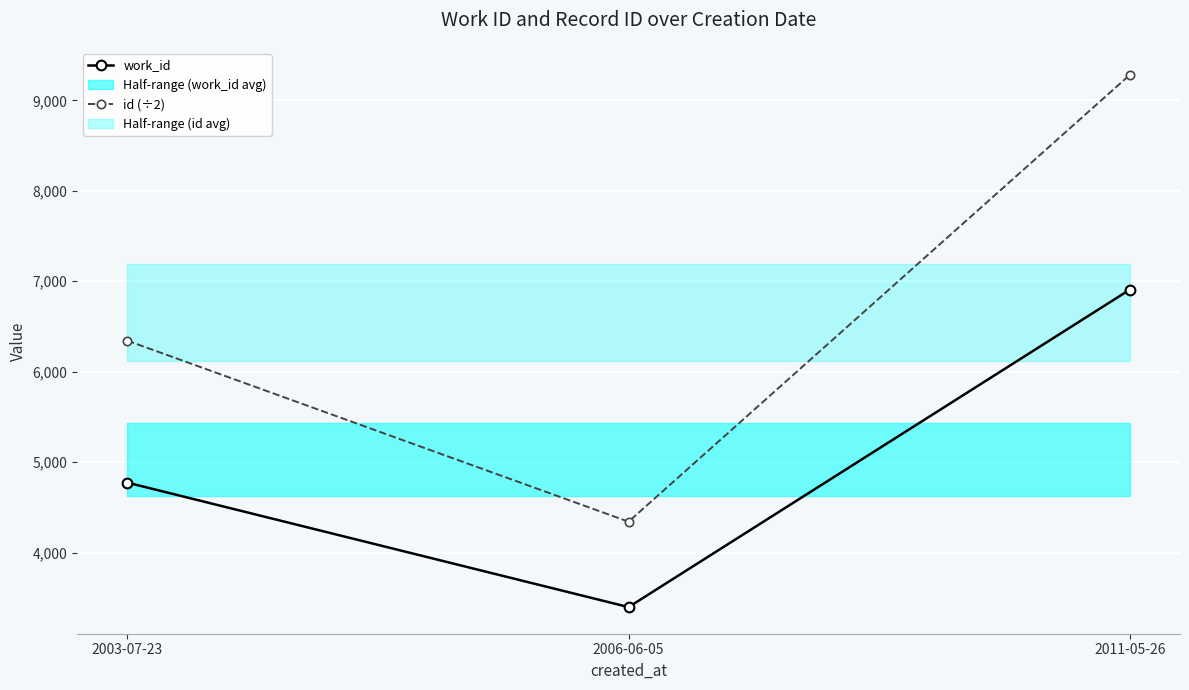

What is the lowest value of the id (÷2) series?

4343.0